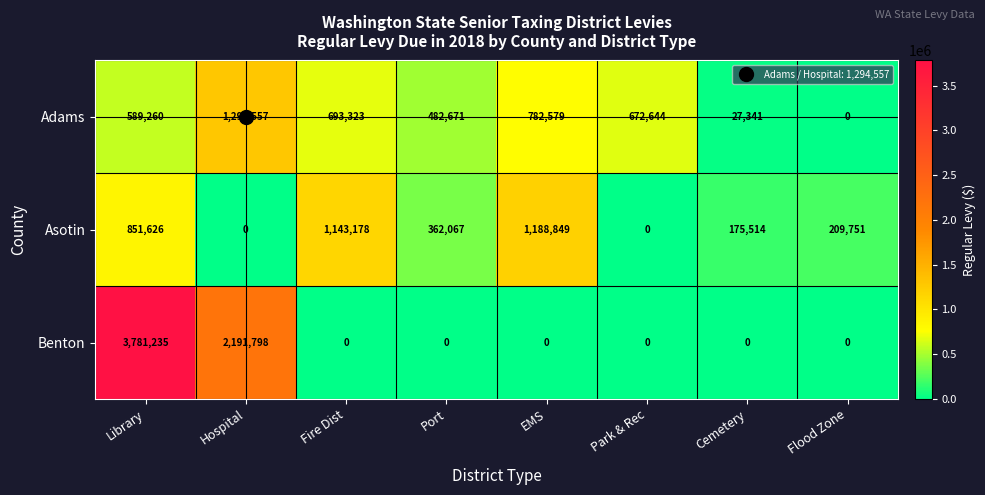

At which label does Adams first exceed 672644?

Hospital